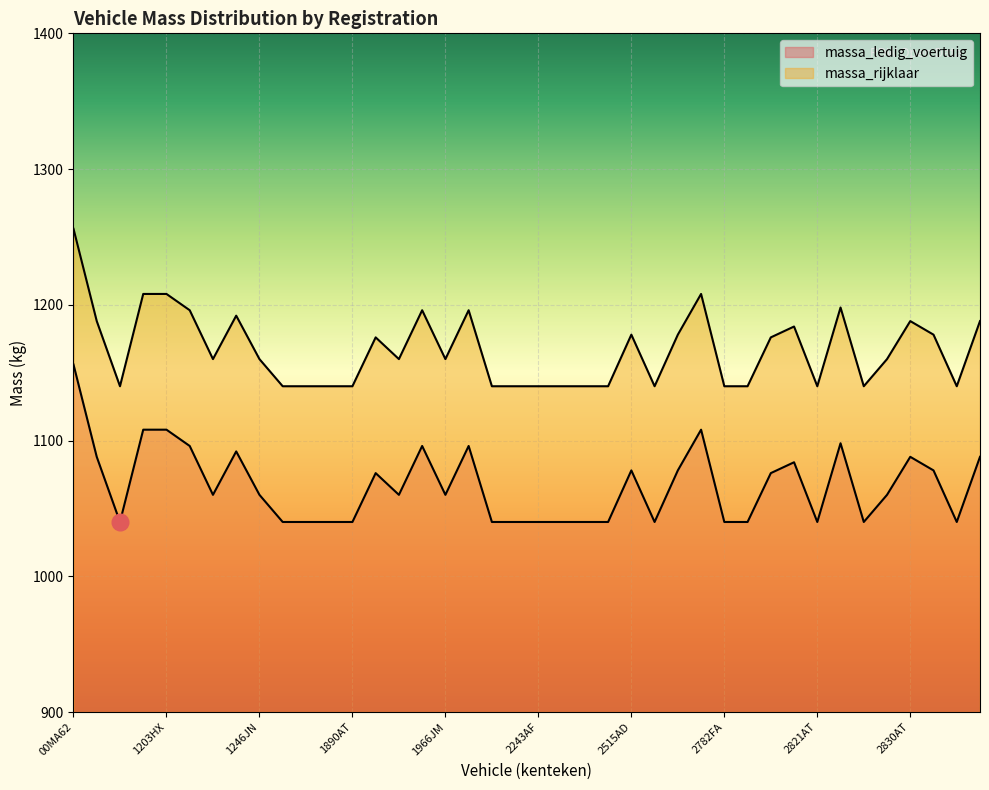

Is it true that massa_ledig_voertuig equals 1040 at 2782FA?

True